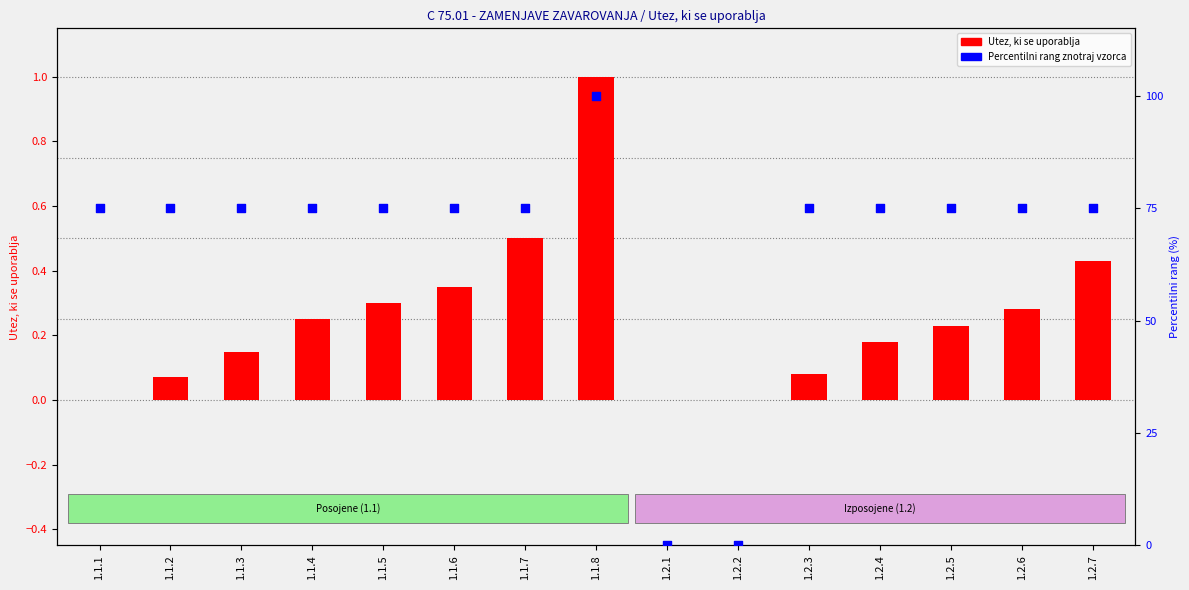

What are all the series names shown in the legend?

Utez, ki se uporablja, Percentilni rang znotraj vzorca